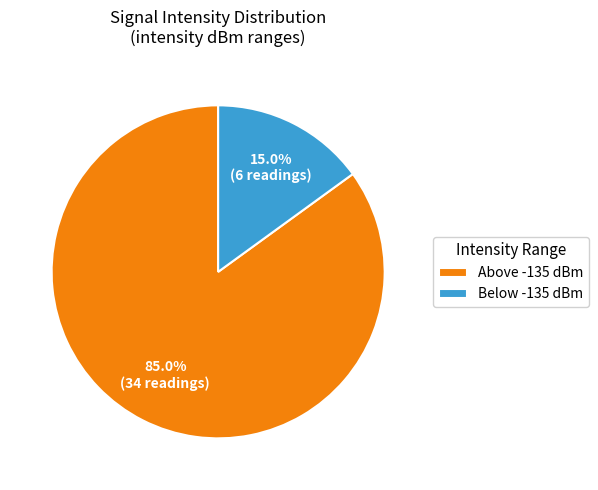

What is the majority slice?

Above -135 dBm